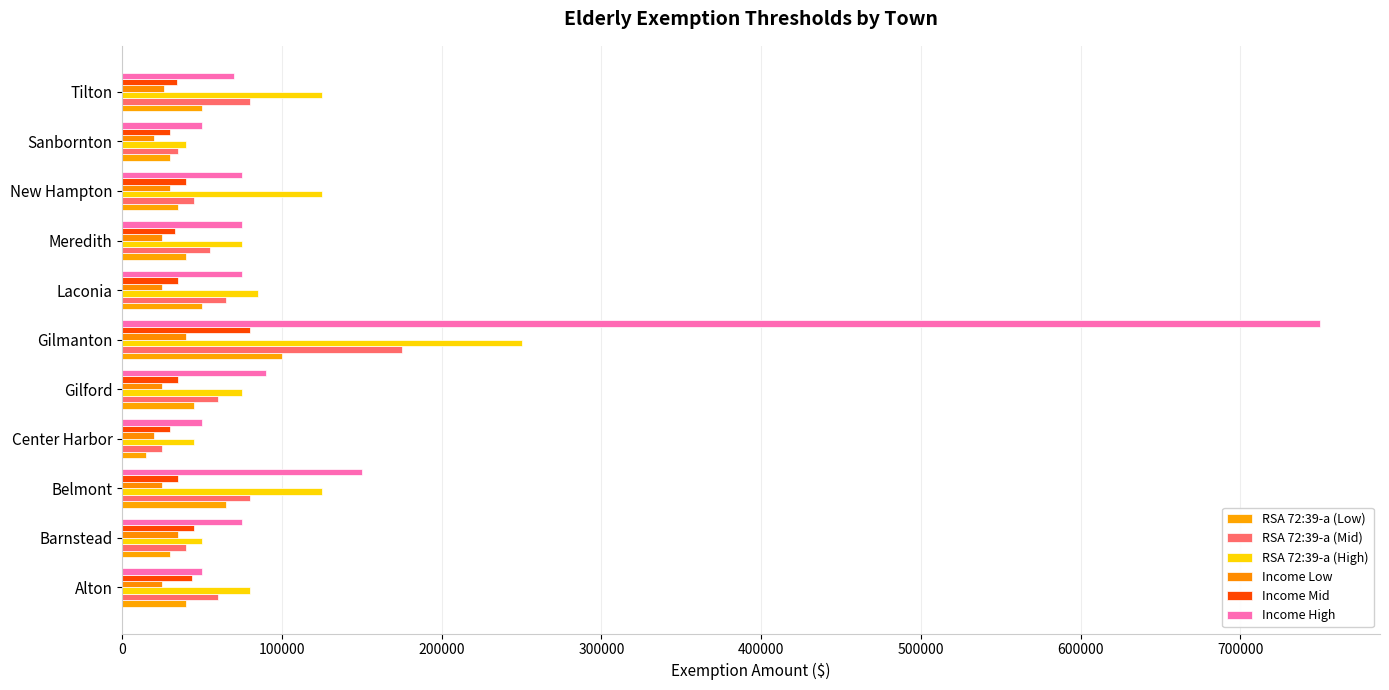

Which series has the widest spread of values?

Income High